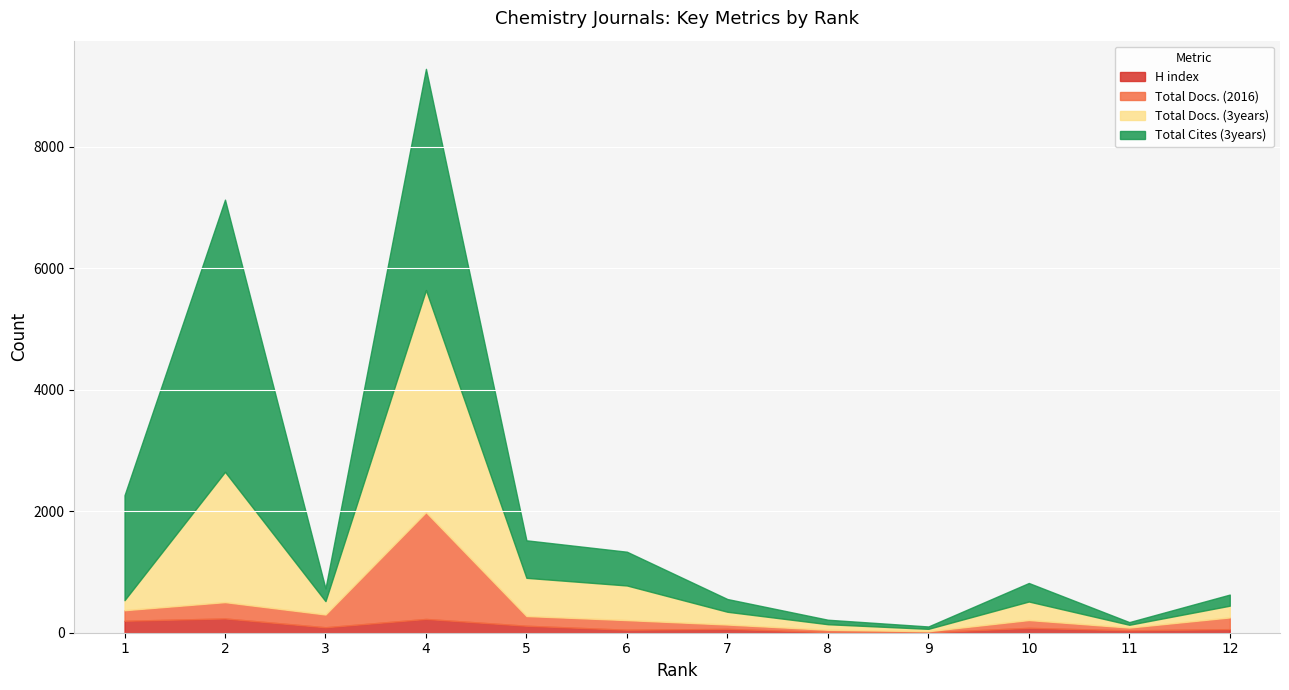

The value of H index at 5 is 115. True or false?

True